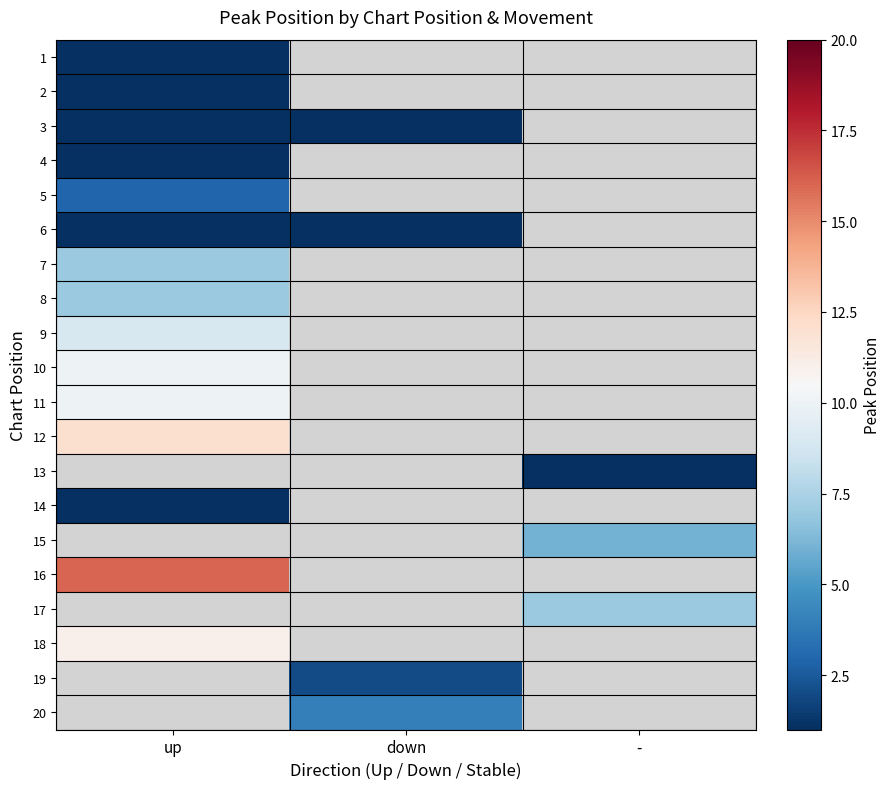

At how many categories does at least one series exceed 10?

1